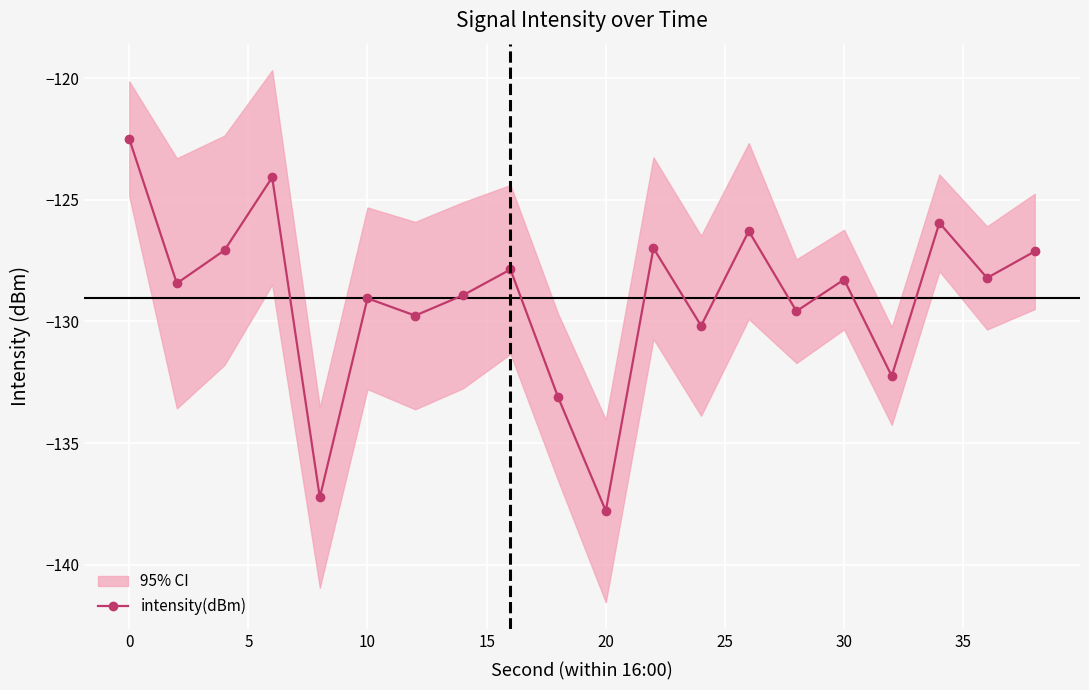

What is the average value?

-129.0